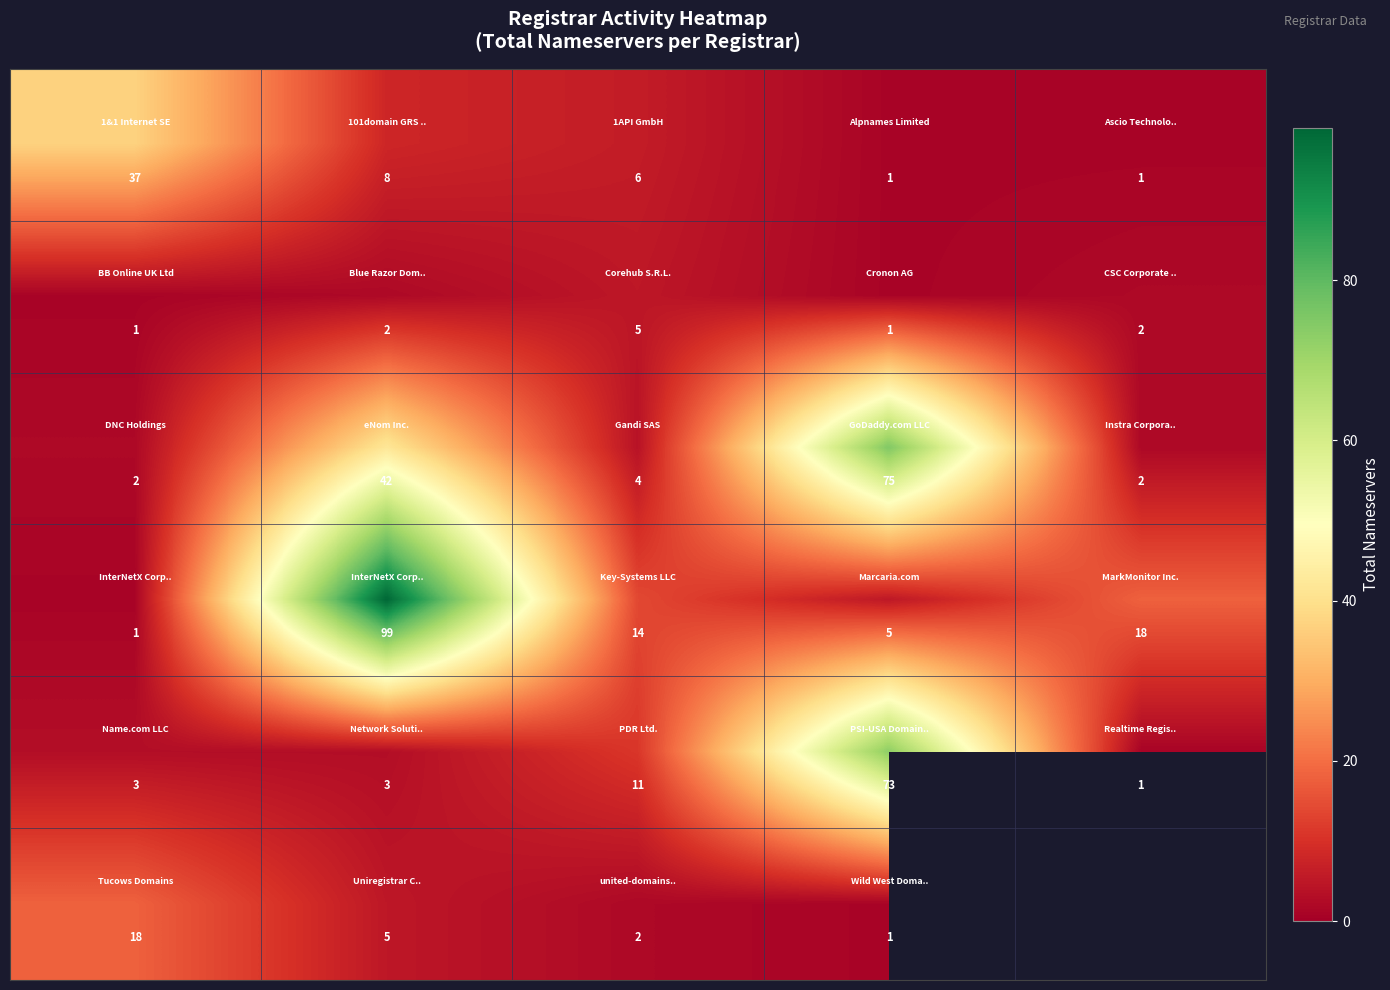

True or false: row_0 has a value of 37.0 at 0.

True